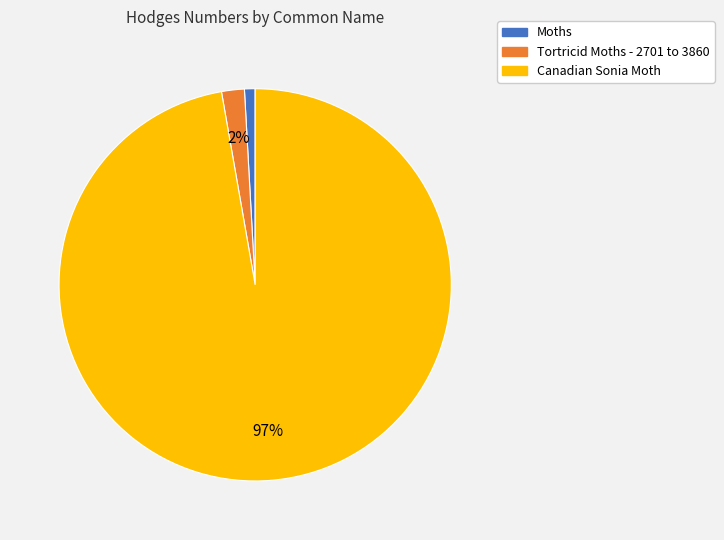

To the nearest percent, what portion does Moths represent?

1%